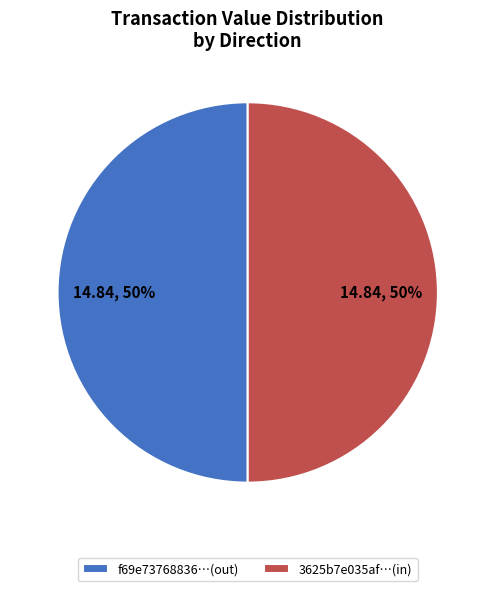

True or false: 3625b7e035af…(in) accounts for 43% of the total.

False